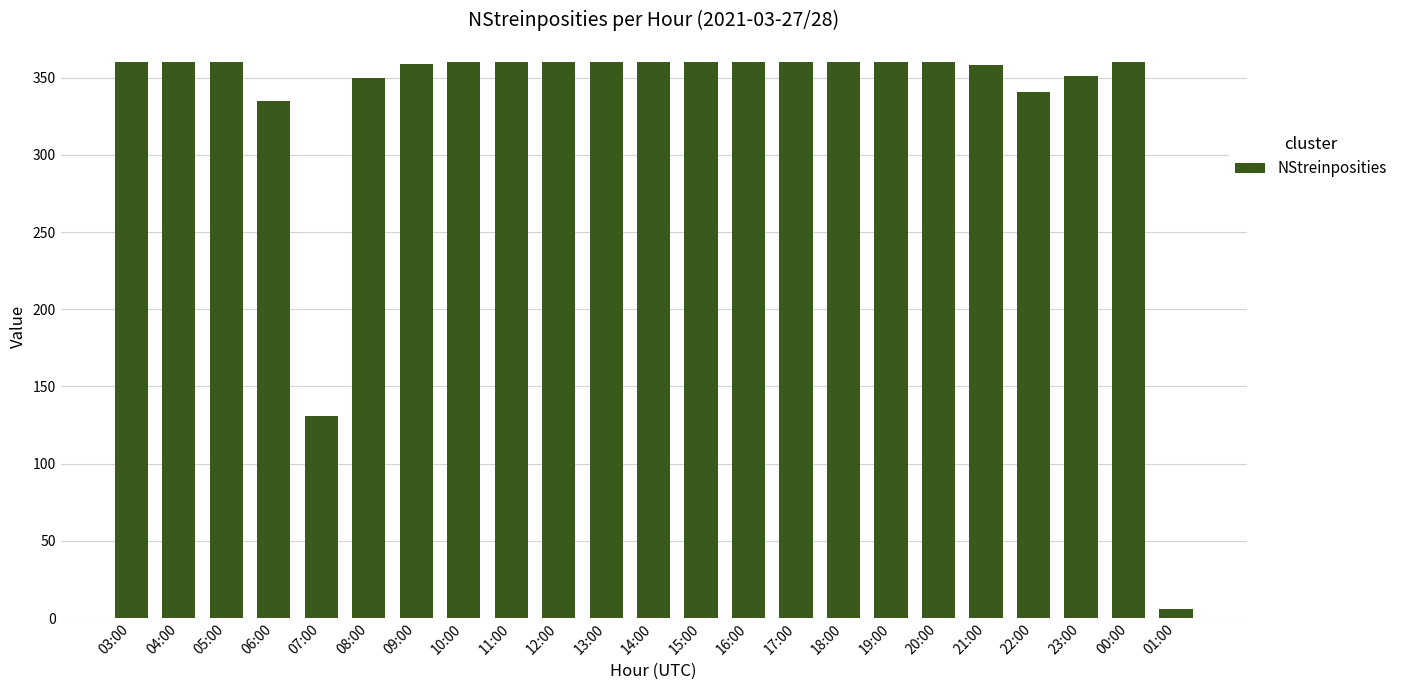

How many bars are there in total?

23